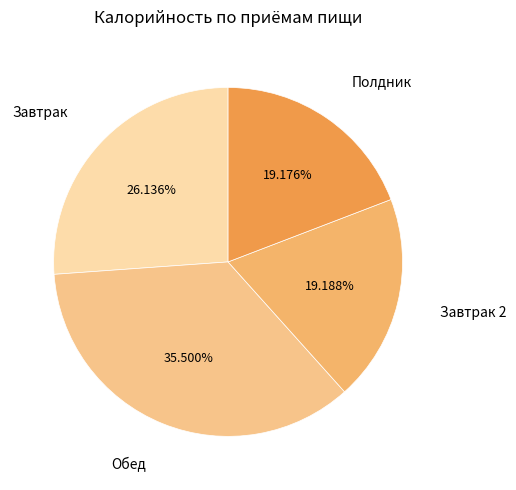

Count the number of slices in the pie.

4